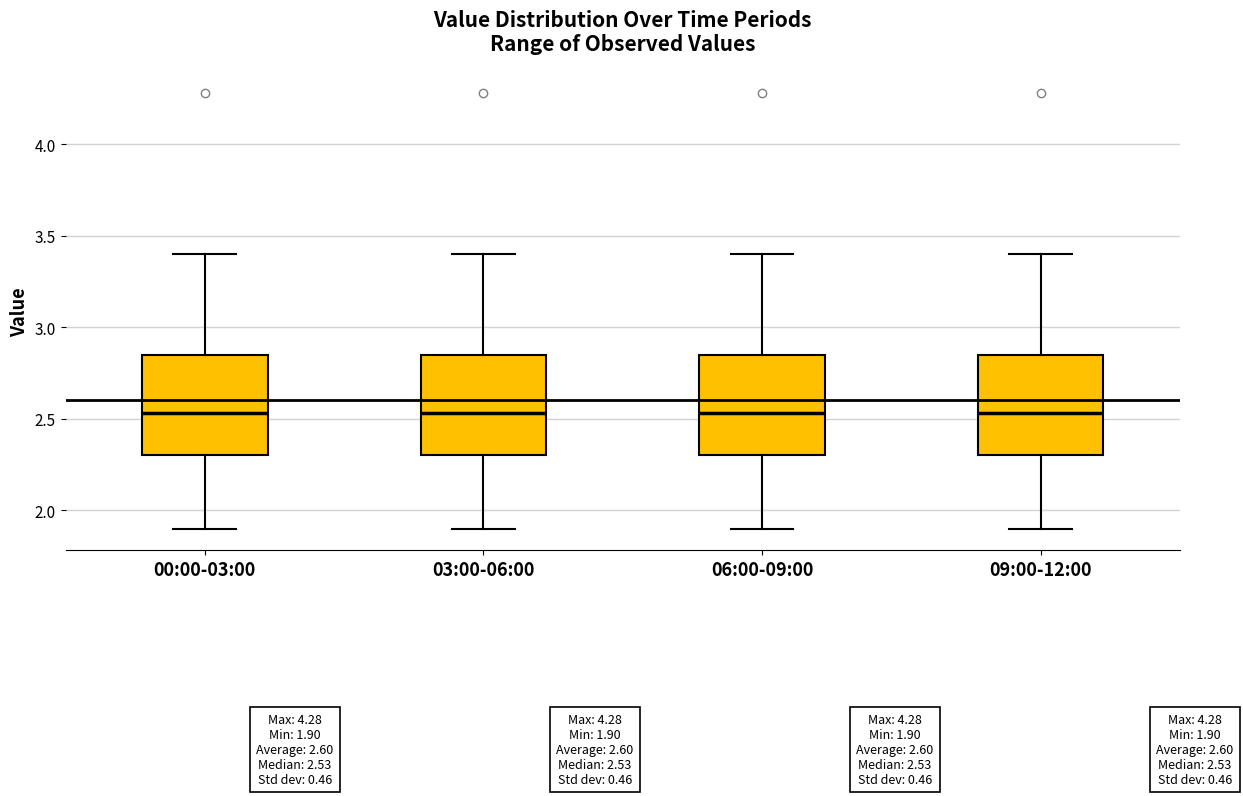

Reading left to right, read every box against the y-axis: the position of its median line, the range the box covers, and the ends of its whiskers. The values are not printed on the chart, so give them approximately, as read against the axis.

00:00-03:00: median 2.55, box 2.30 to 2.85, whiskers 1.90 to 3.40
03:00-06:00: median 2.55, box 2.30 to 2.85, whiskers 1.90 to 3.40
06:00-09:00: median 2.55, box 2.30 to 2.85, whiskers 1.90 to 3.40
09:00-12:00: median 2.55, box 2.30 to 2.85, whiskers 1.90 to 3.40